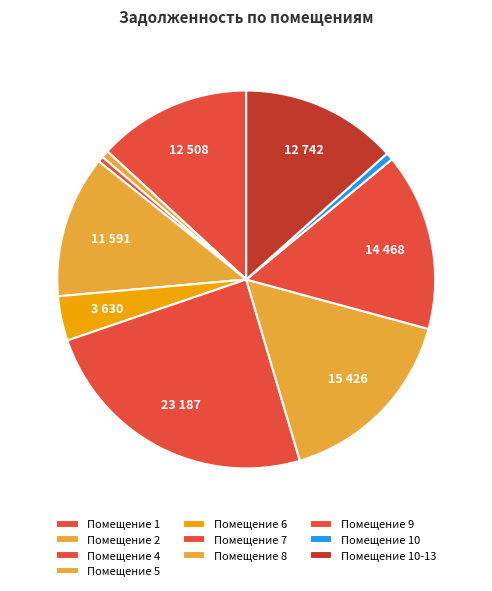

How many segments does this pie chart have?

10